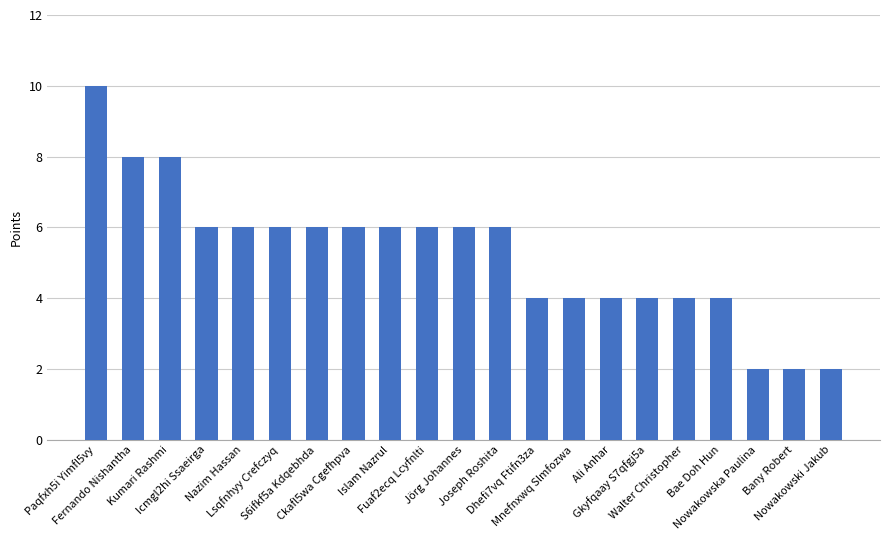

What is the minimum value shown in the chart?

2